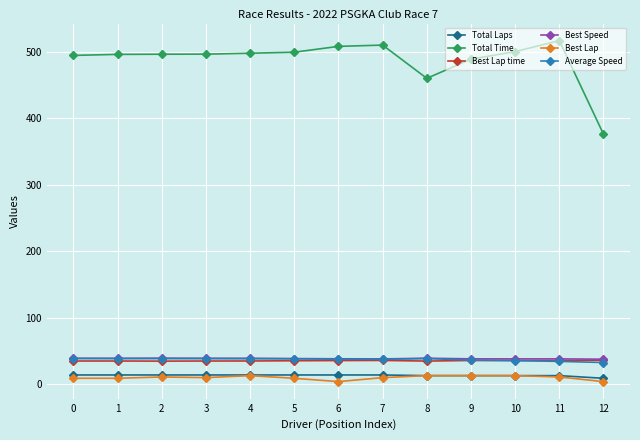

The Average Speed series shows 36.4 at 9. True or false?

True